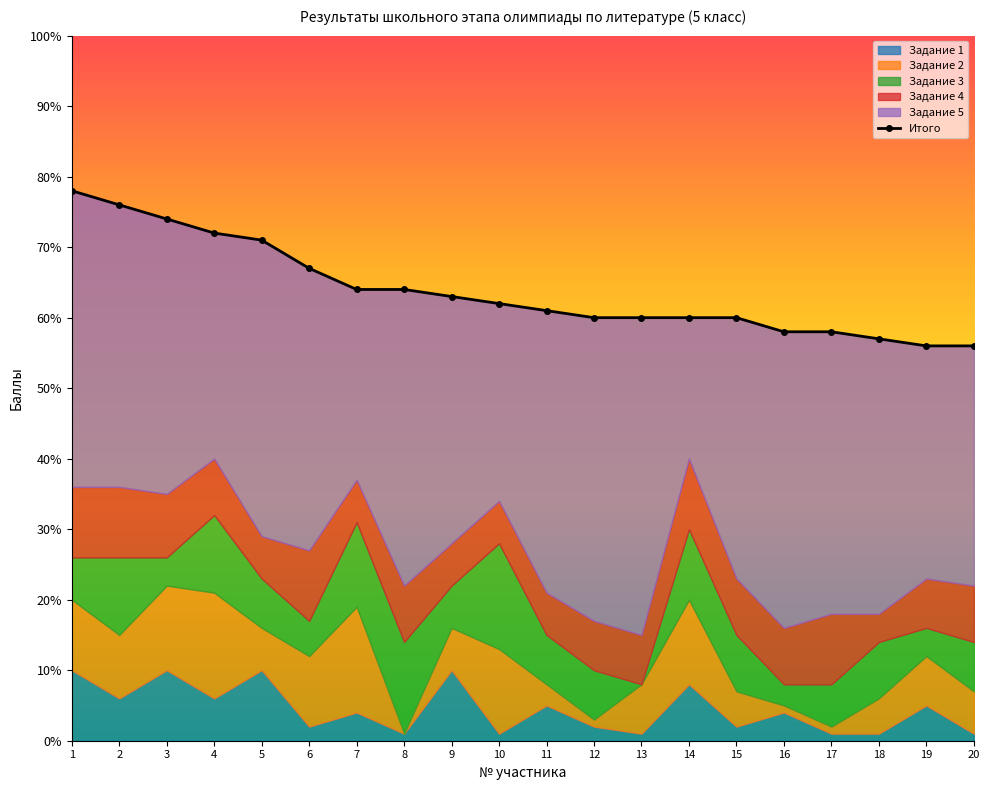

Reading left to right, what are all the values shown in this chart?

1=78	2=76	3=74	4=72	5=71	6=67	7=64	8=64	9=63	10=62	11=61	12=60	13=60	14=60	15=60	16=58	17=58	18=57	19=56	20=56